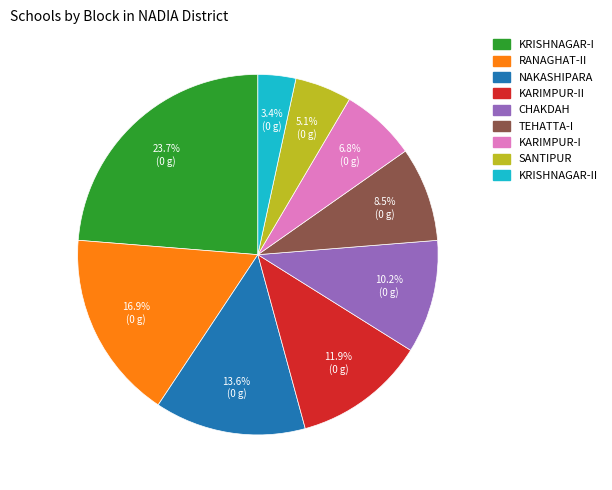

Is there any slice that represents more than half of the pie?

No